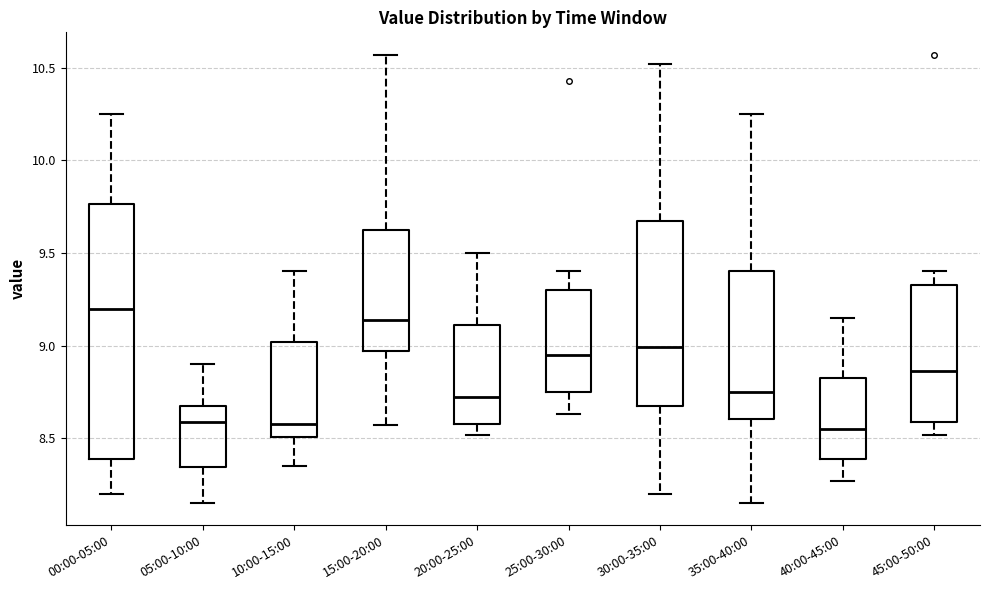

Which box's median line is the highest?

00:00-05:00